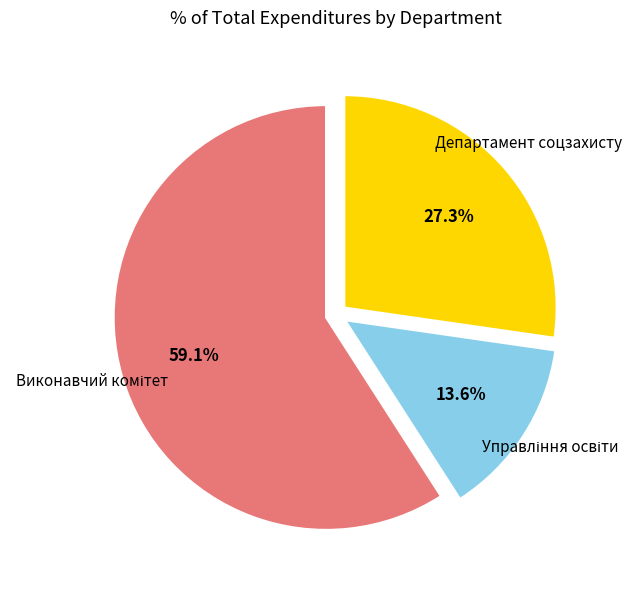

Is there a majority slice in this chart?

Yes